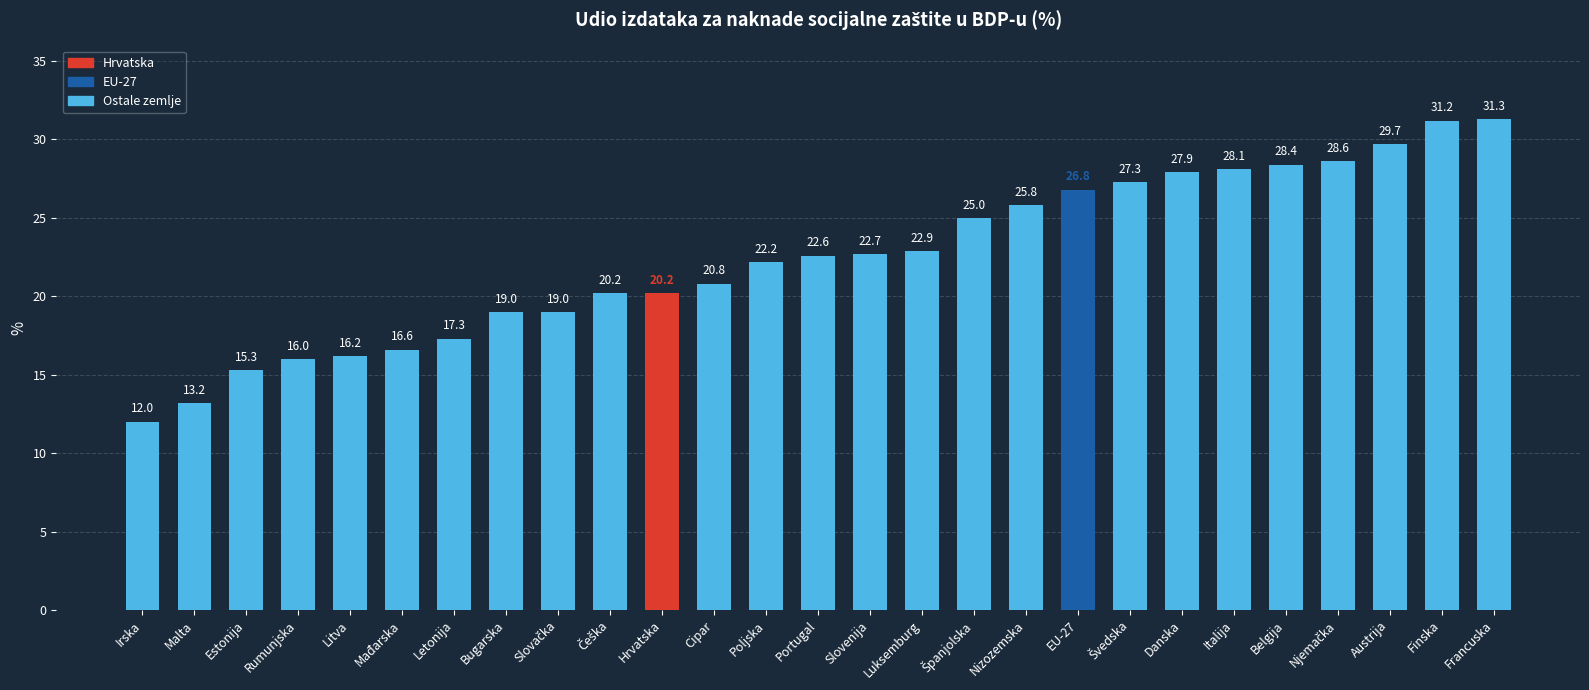

What is the smallest value displayed?

12.0